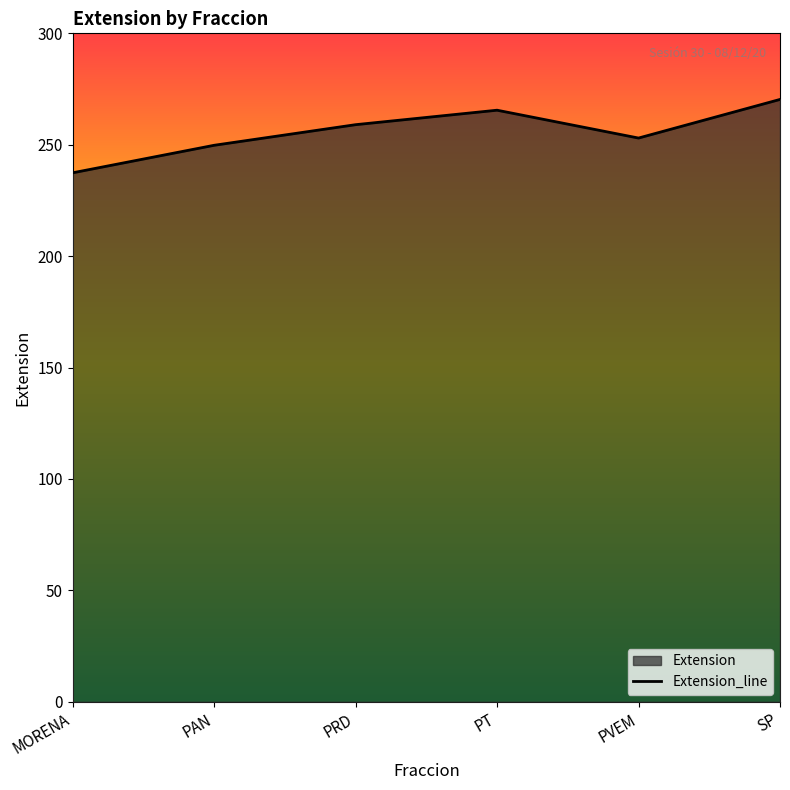

What is the value of the 5th point from the left?

253.0